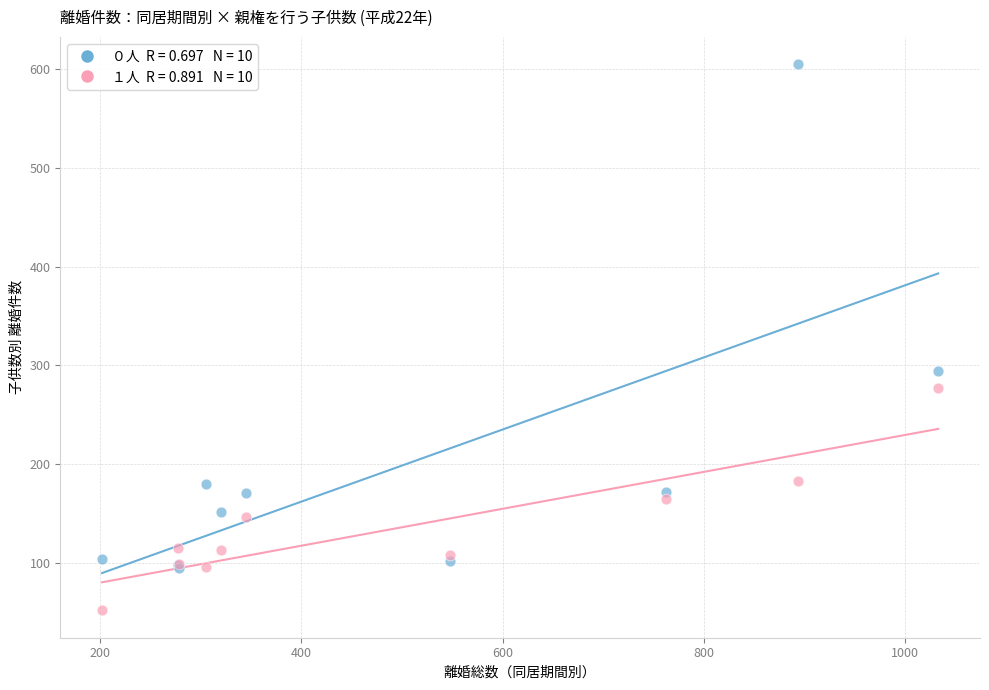

Across all series, what Y value is closest to 328?

294